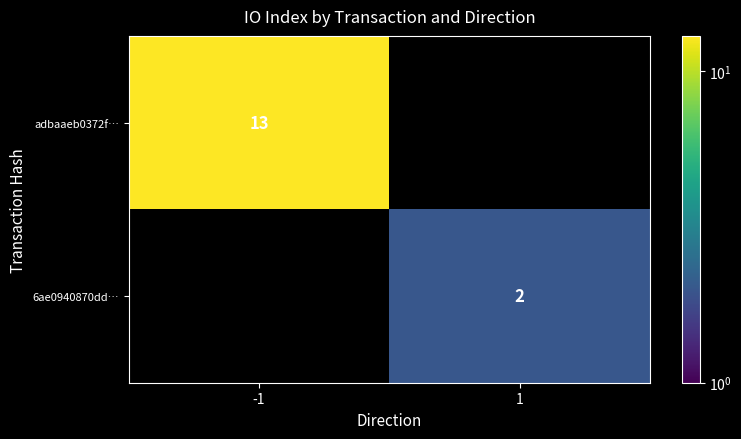

Which label corresponds to the largest value in the chart?

-1